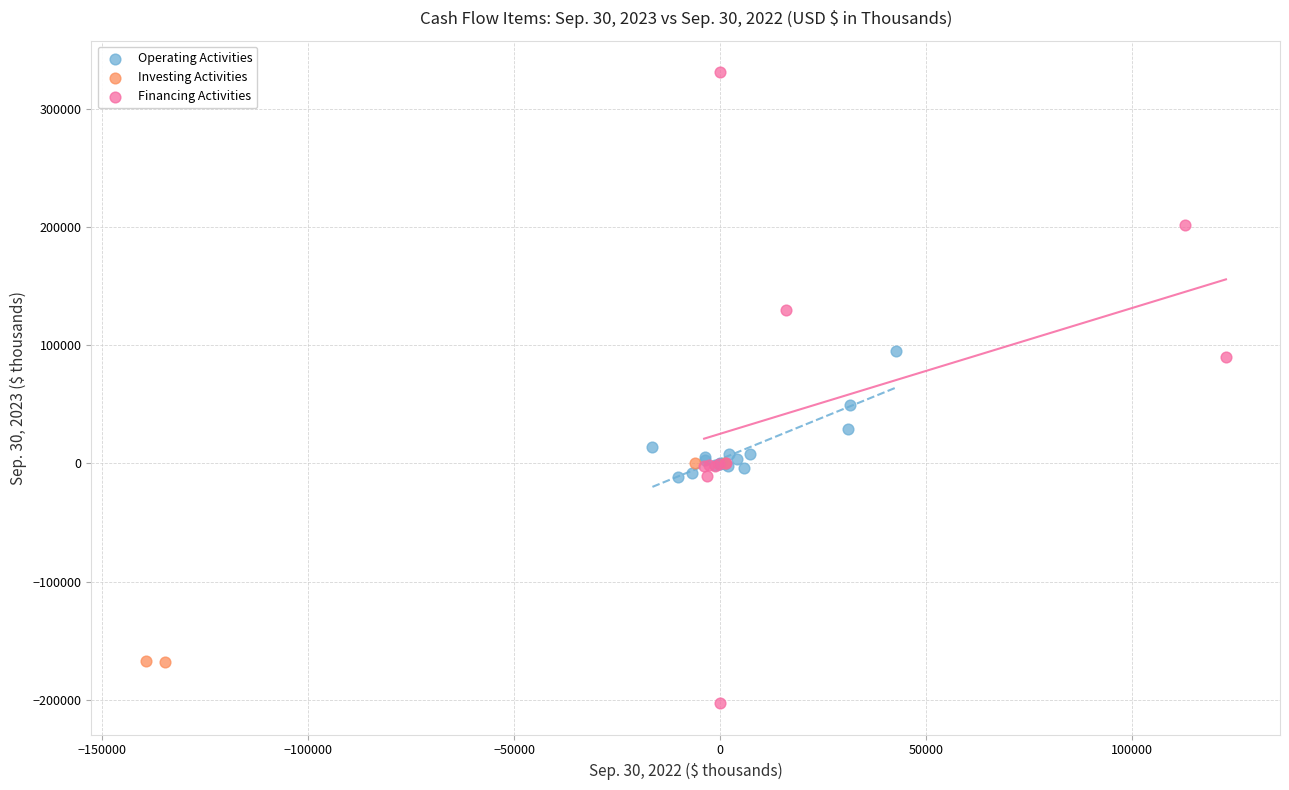

Which series contains the highest Y value?

Financing Activities